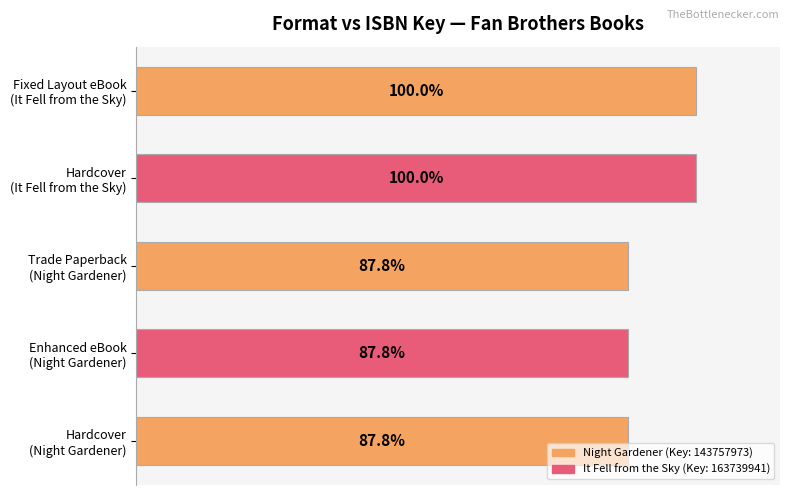

Does the chart contain any negative values?

No